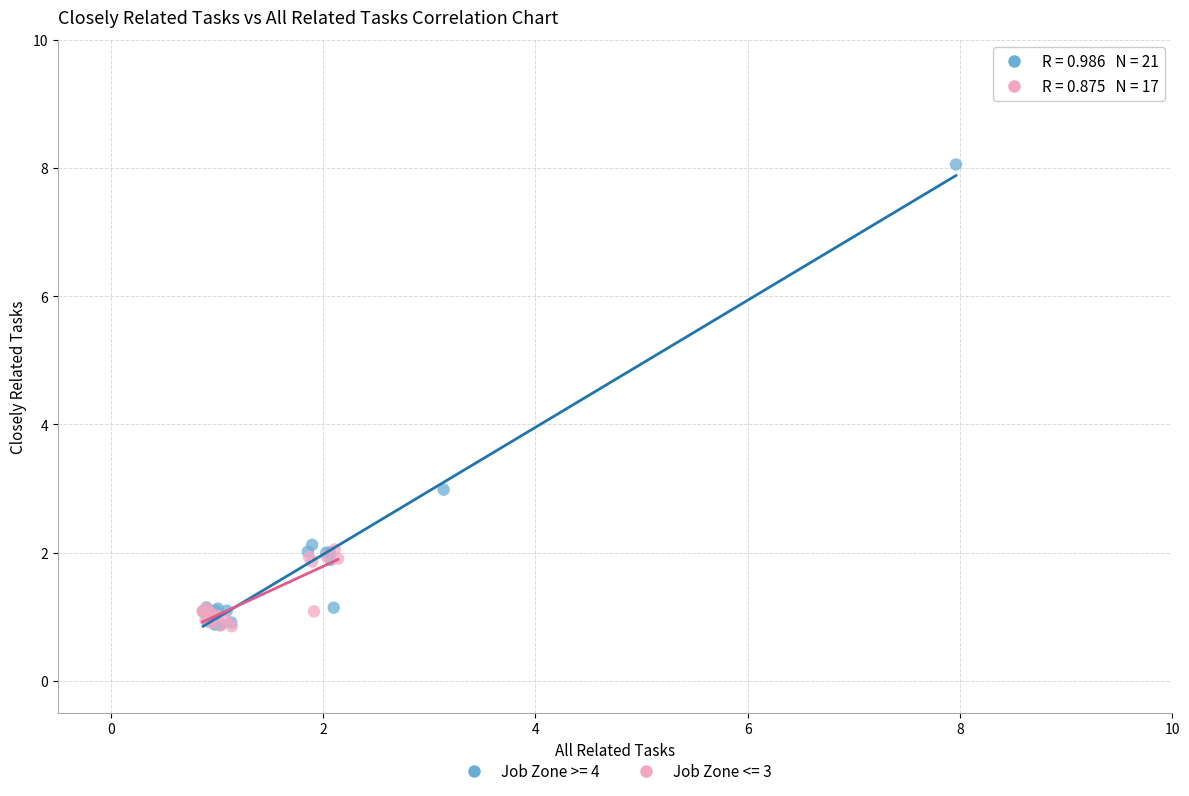

Which series reaches the maximum Y coordinate?

Job Zone >= 4